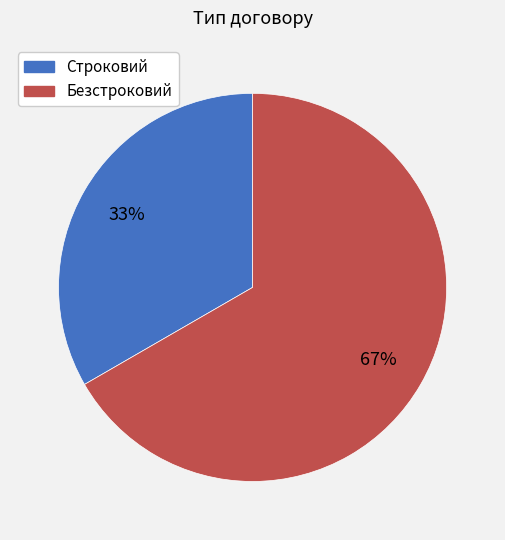

Do Безстроковий and Строковий together represent more than half of the pie?

Yes